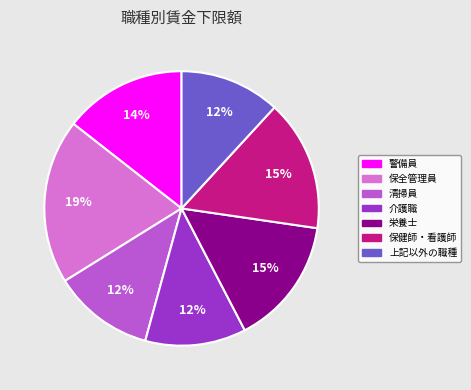

Does 栄養士 represent more than half of the total?

No